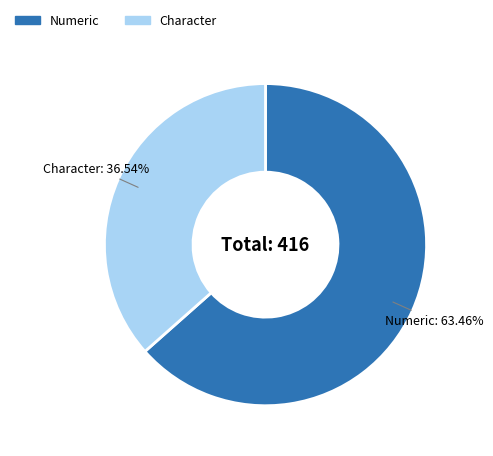

How much of the chart is everything except Numeric?

36.5%